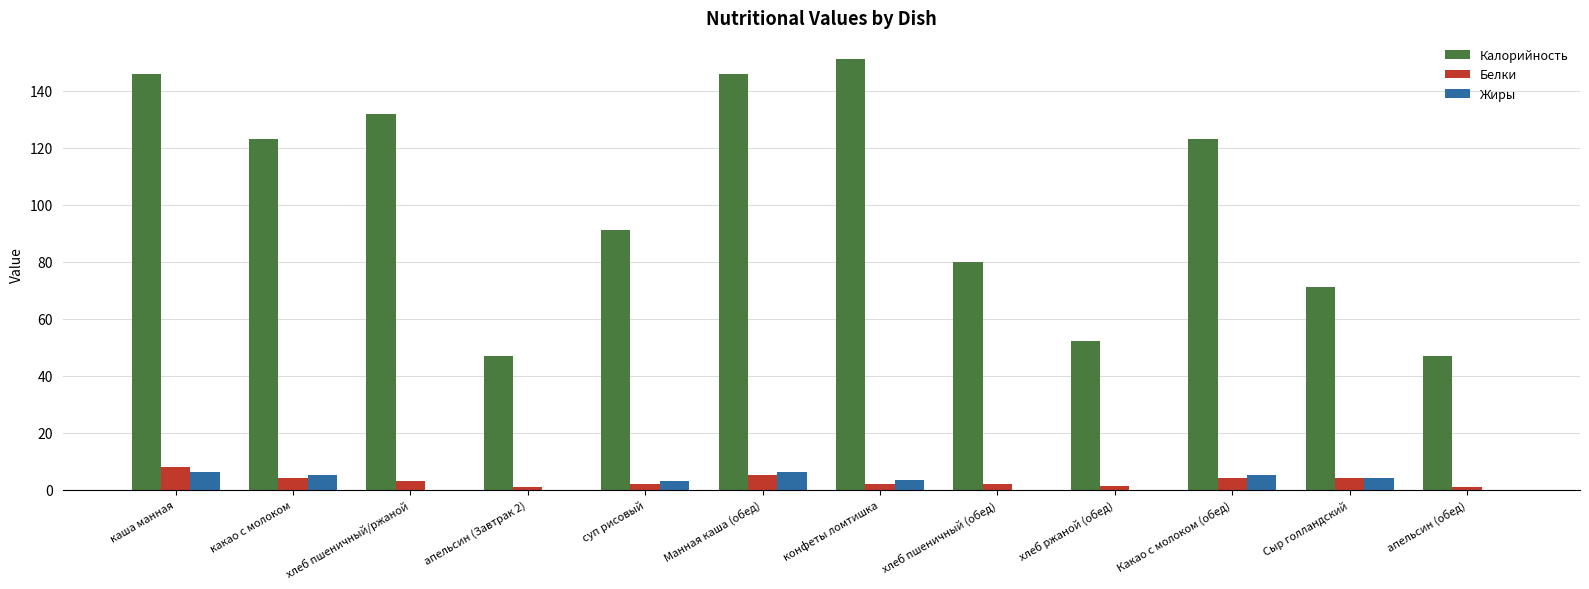

What value does the Белки series have at какао с молоком?

4.0